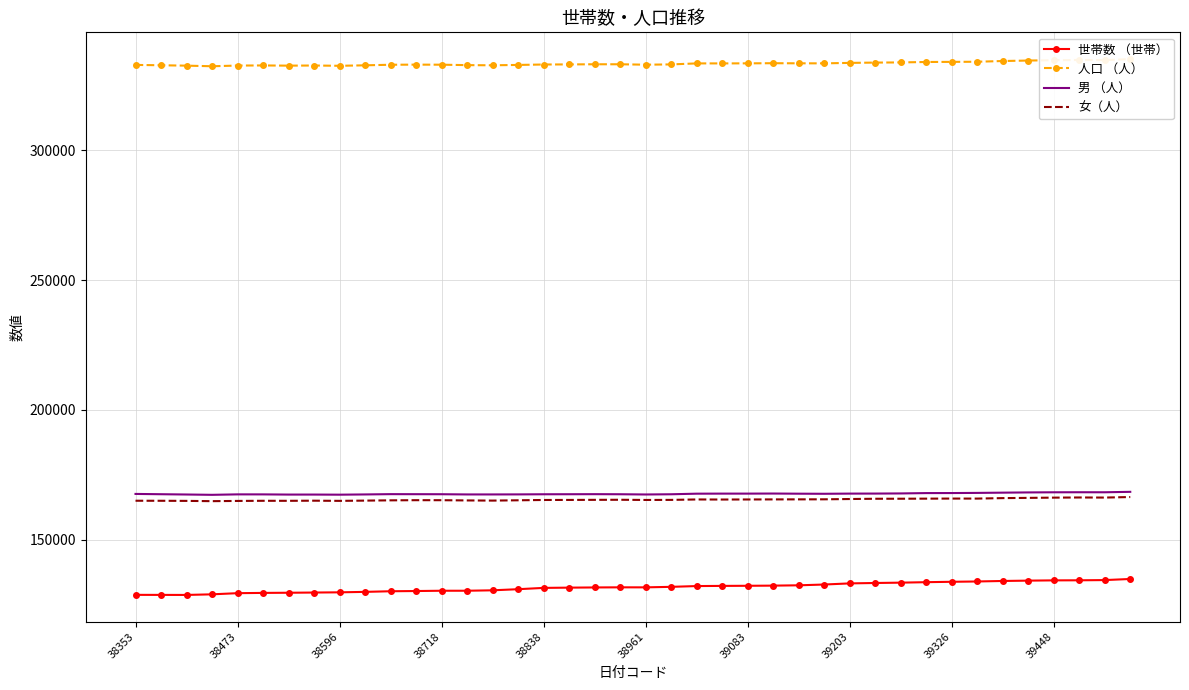

True or false: 世帯数 （世帯） has more than 1 points higher than both neighbors.

False